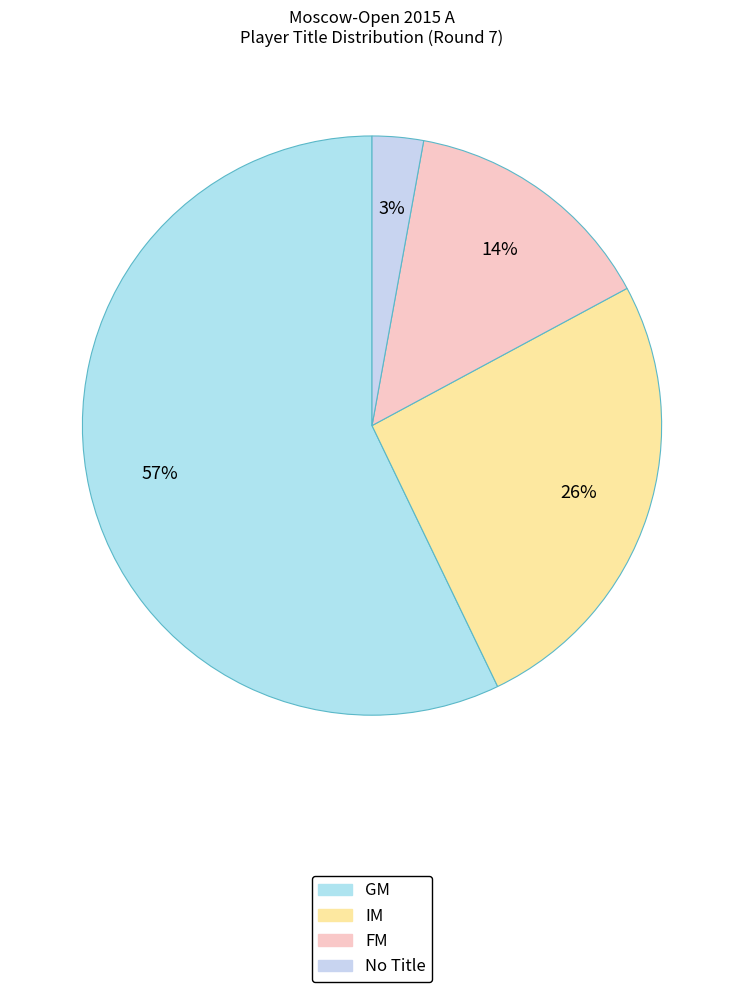

Between GM and IM, which is larger?

GM